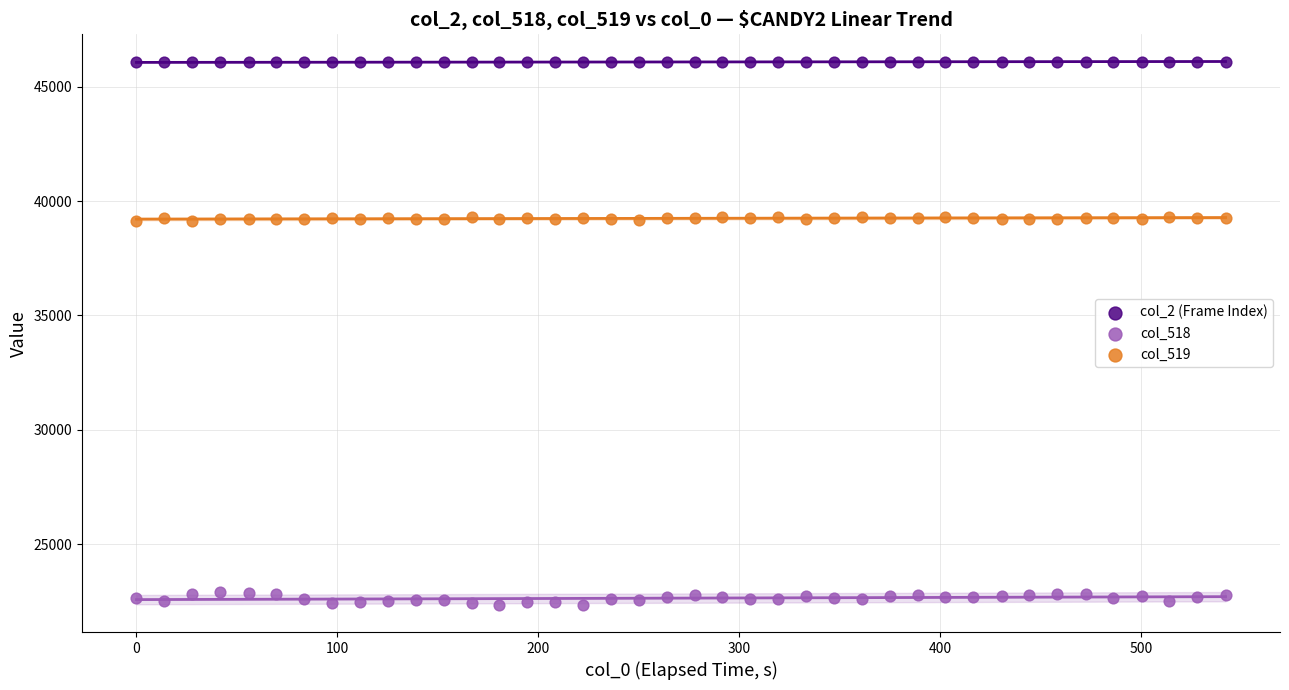

Across all data points, what is the range of Y values (max minus min)?

23762